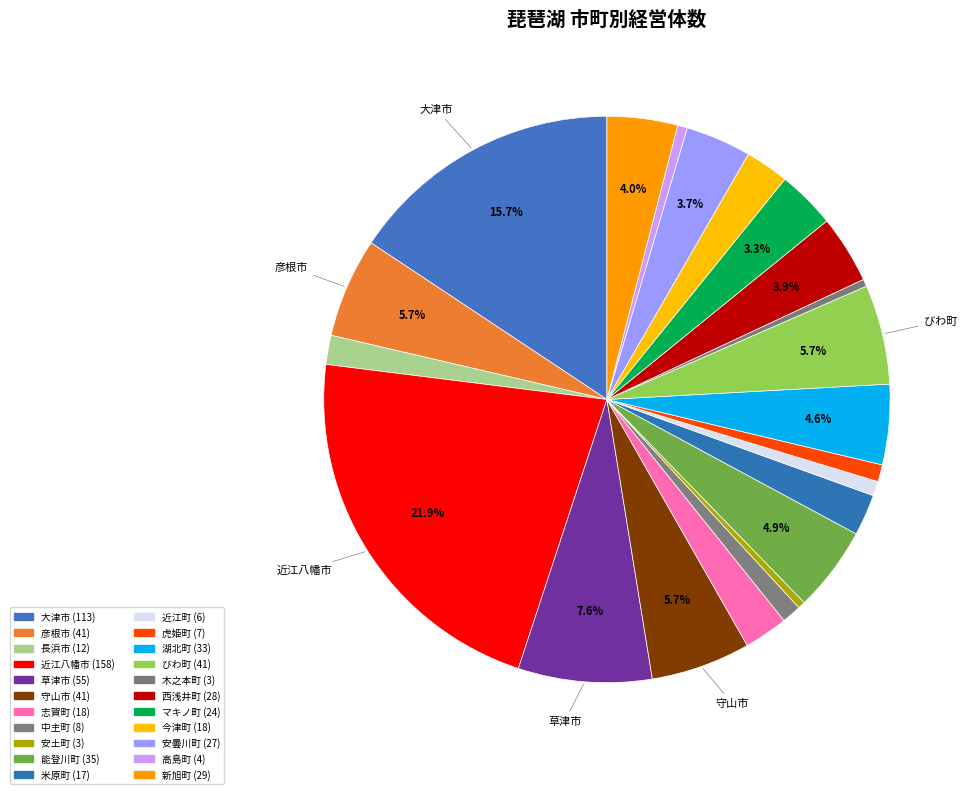

How many segments does this pie chart have?

22